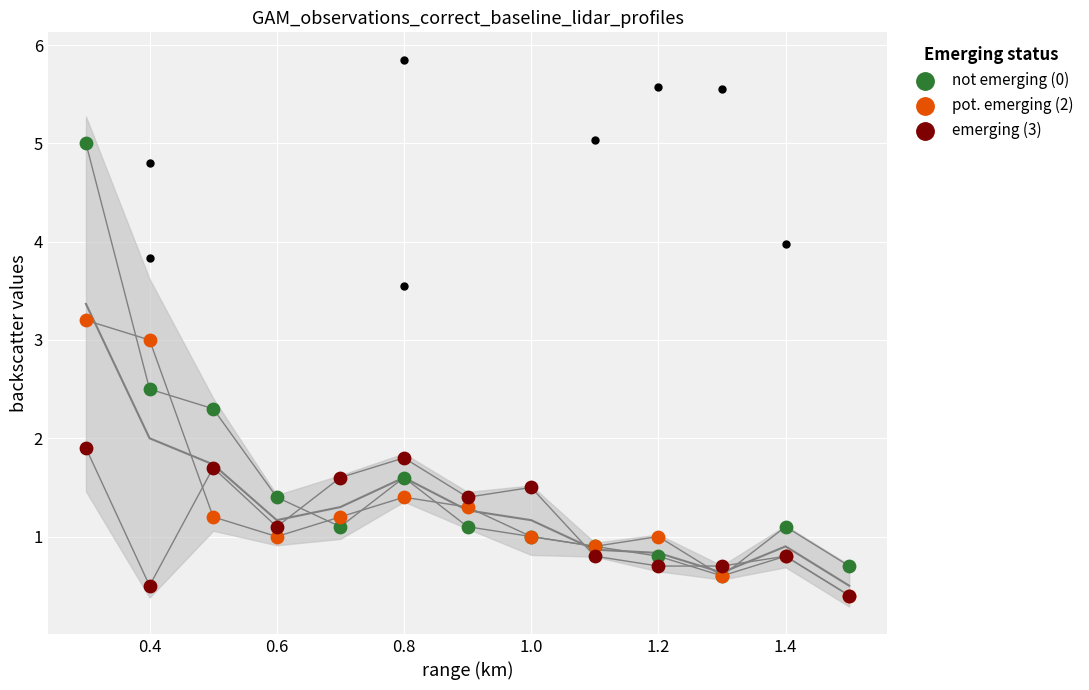

Which series has the largest total across all categories?

not emerging (0)